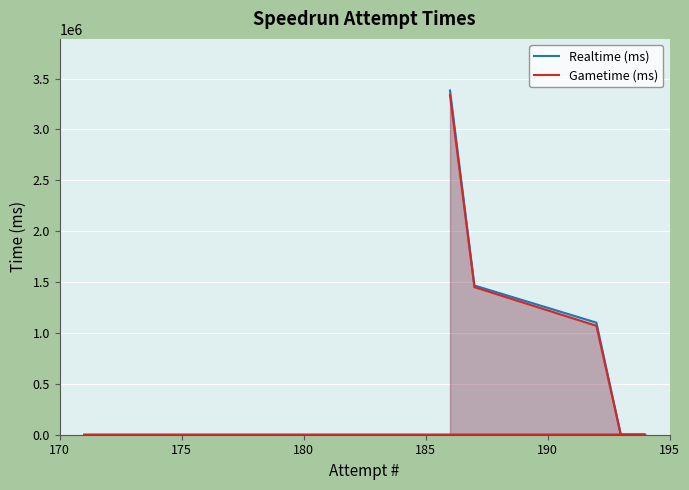

True or false: Realtime (ms) and Gametime (ms) intersect in this chart.

False